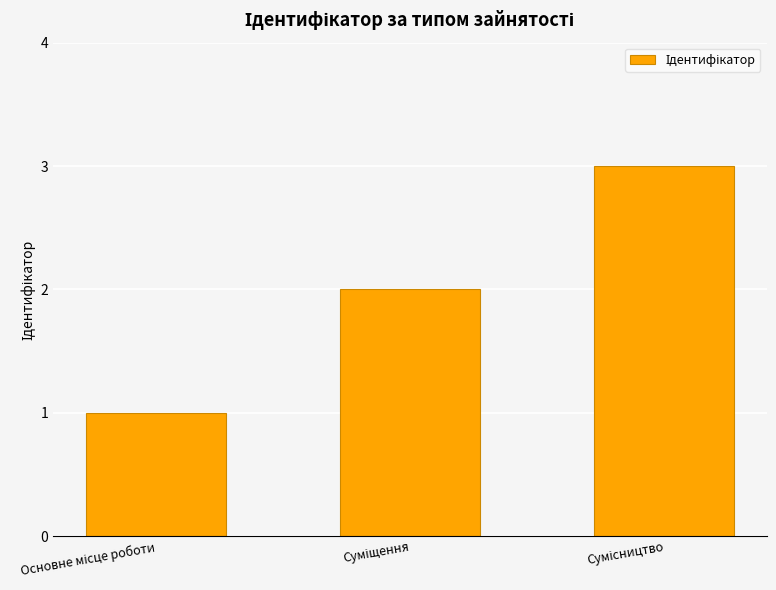

What is the maximum value shown in the chart?

3